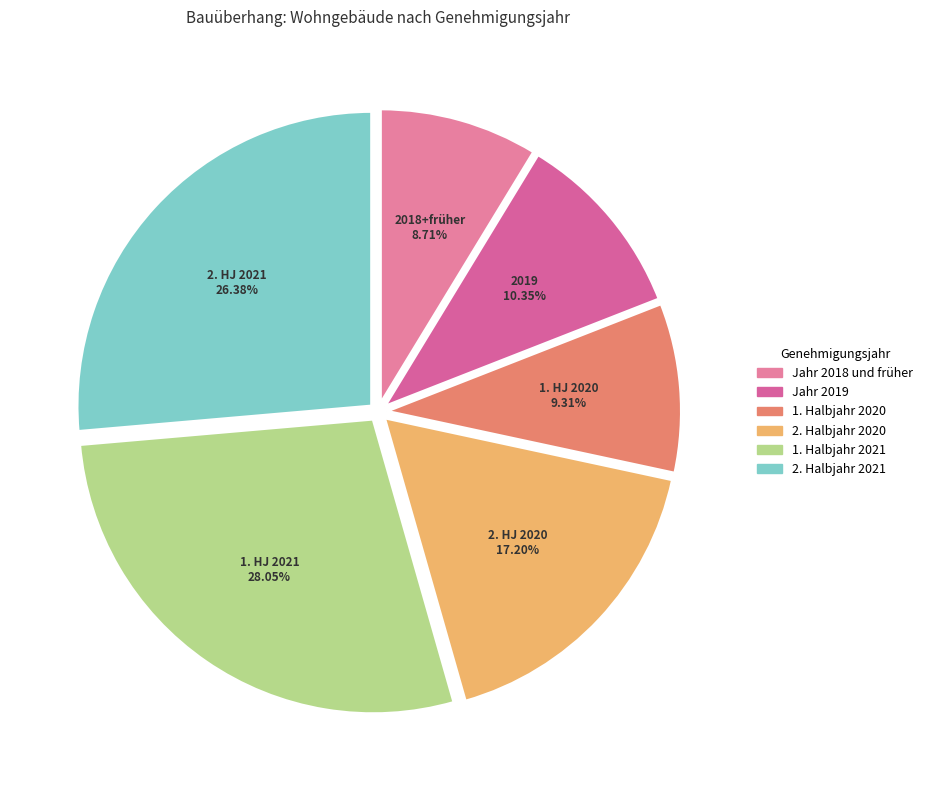

To the nearest percent, what portion does 2. Halbjahr 2020 represent?

17%